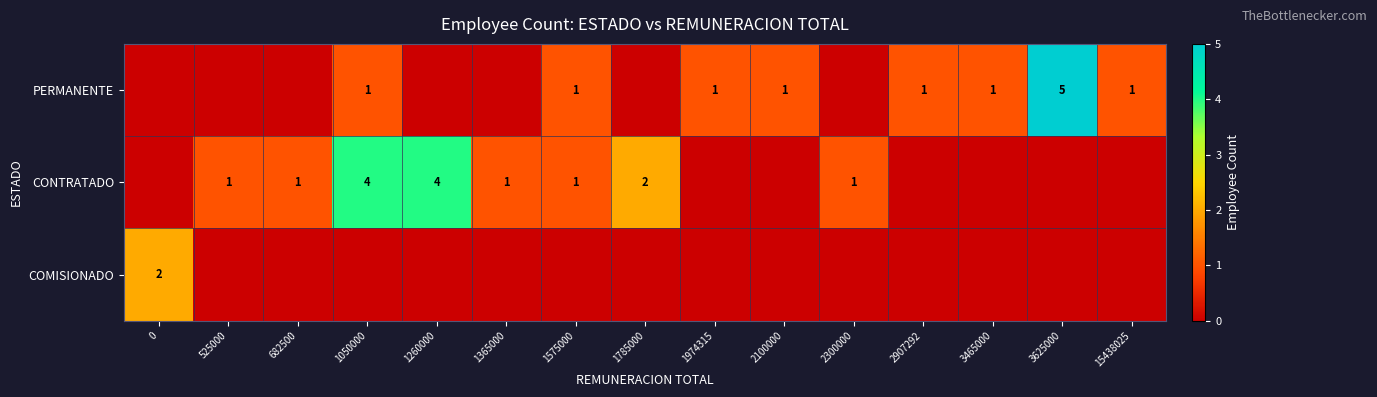

The value of CONTRATADO at 525000 is 0. True or false?

False